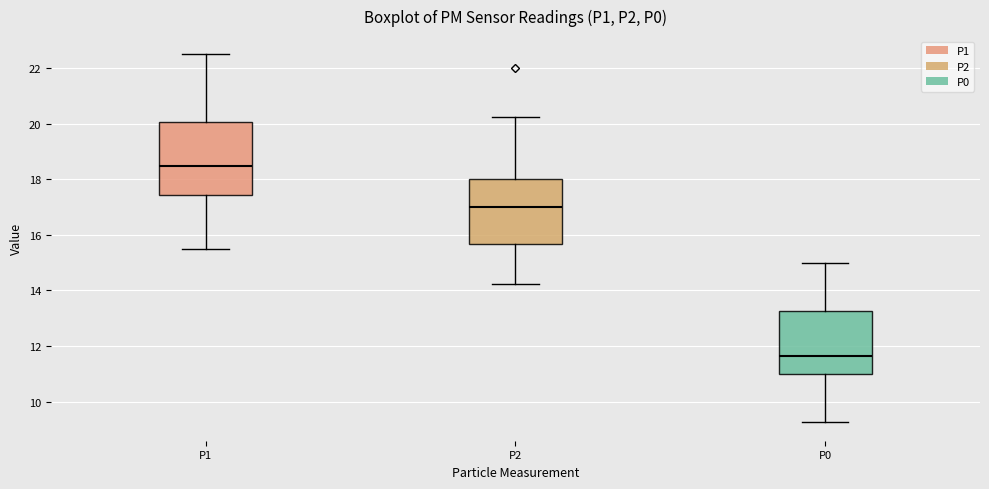

Reading left to right, transcribe this box plot: for each box, give where its median line is, the range the box spans, and where its two whiskers end, as read against the y-axis. The values are not printed on the chart, so give them approximately, as read against the axis.

P1: median 18.6, box 17.4 to 20.0, whiskers 15.6 to 22.6
P2: median 17.0, box 15.6 to 18.0, whiskers 14.2 to 20.2
P0: median 11.6, box 11.0 to 13.2, whiskers 9.2 to 15.0